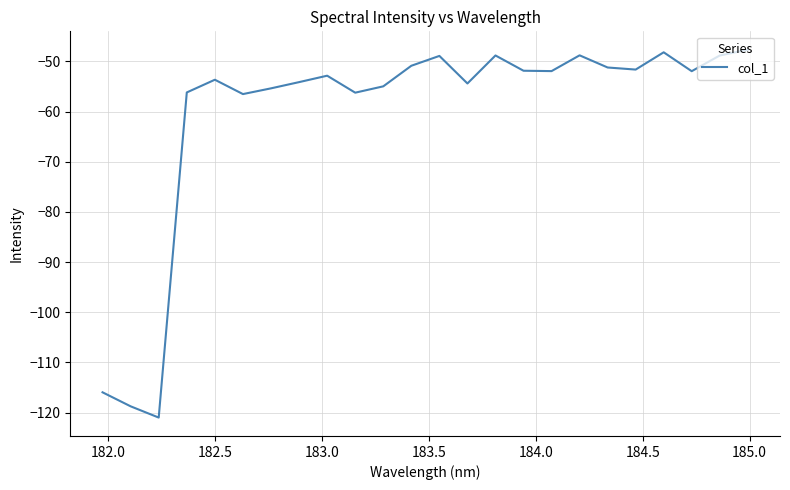

What is the difference between the maximum and minimum values?

73.3